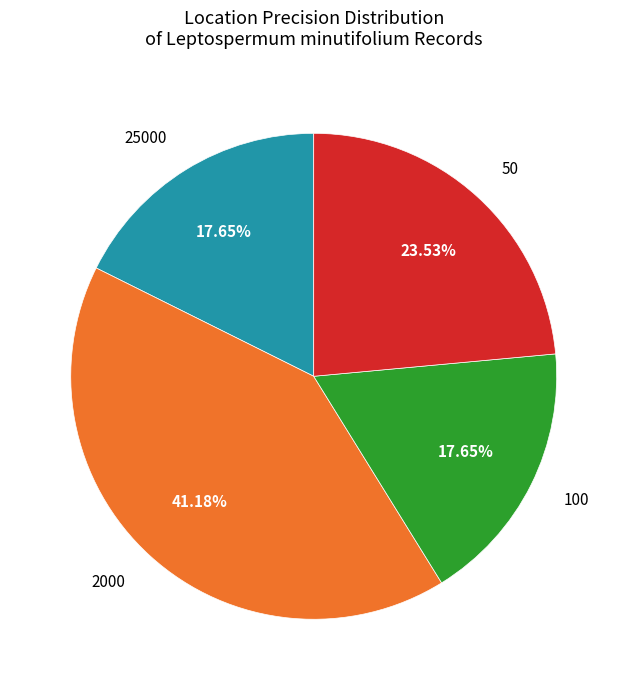

Approximately how many times larger is the value at 100 compared to 25000?

1.0